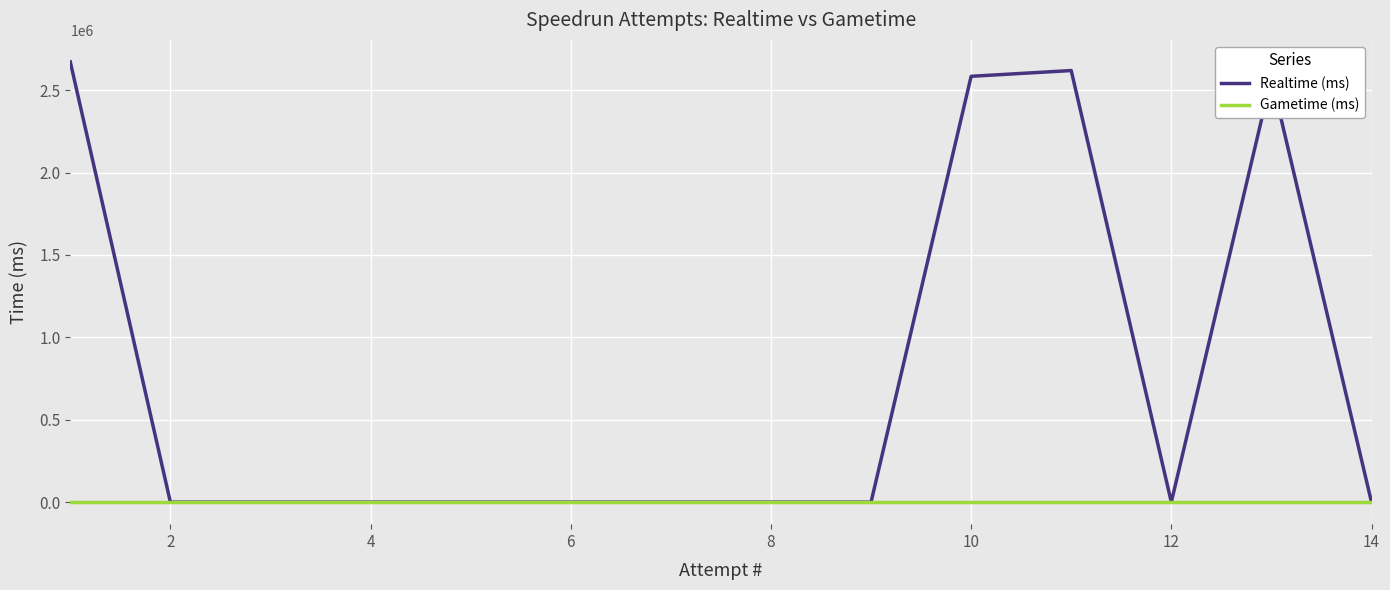

Rank the series by their maximum value, from highest to lowest.

Realtime (ms), Gametime (ms)